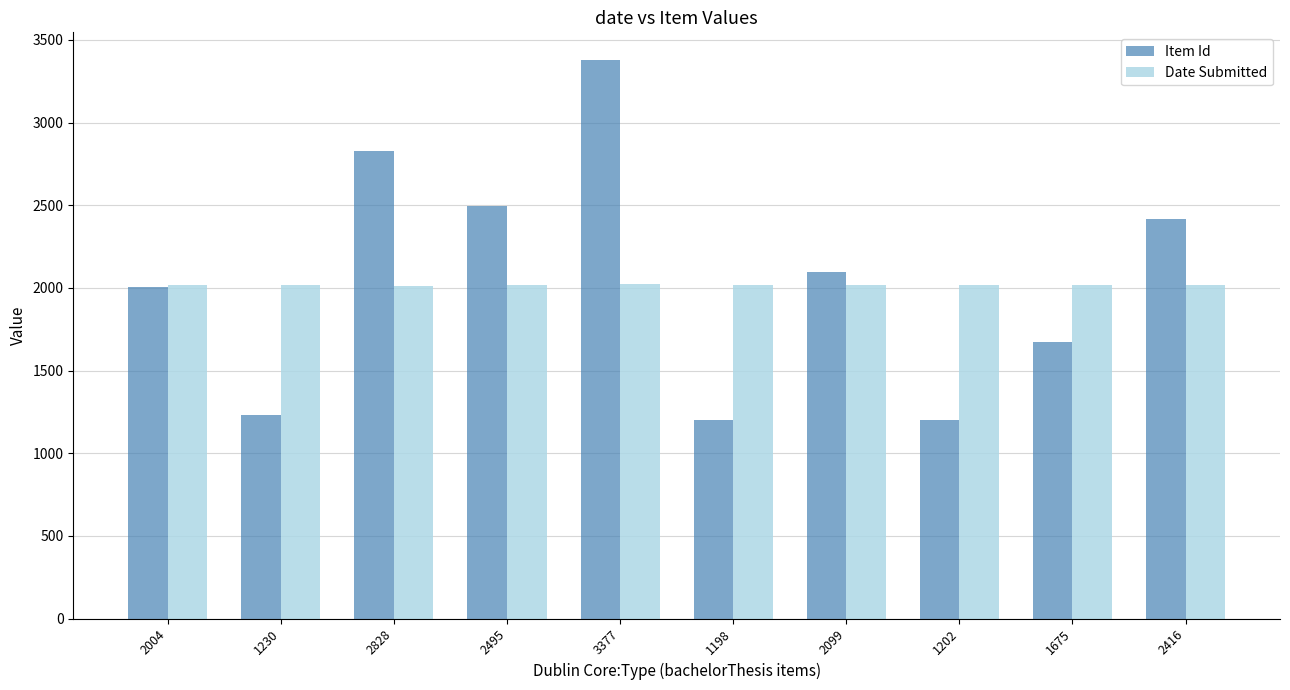

Which series changed the most between 2099 and 2416?

Item Id